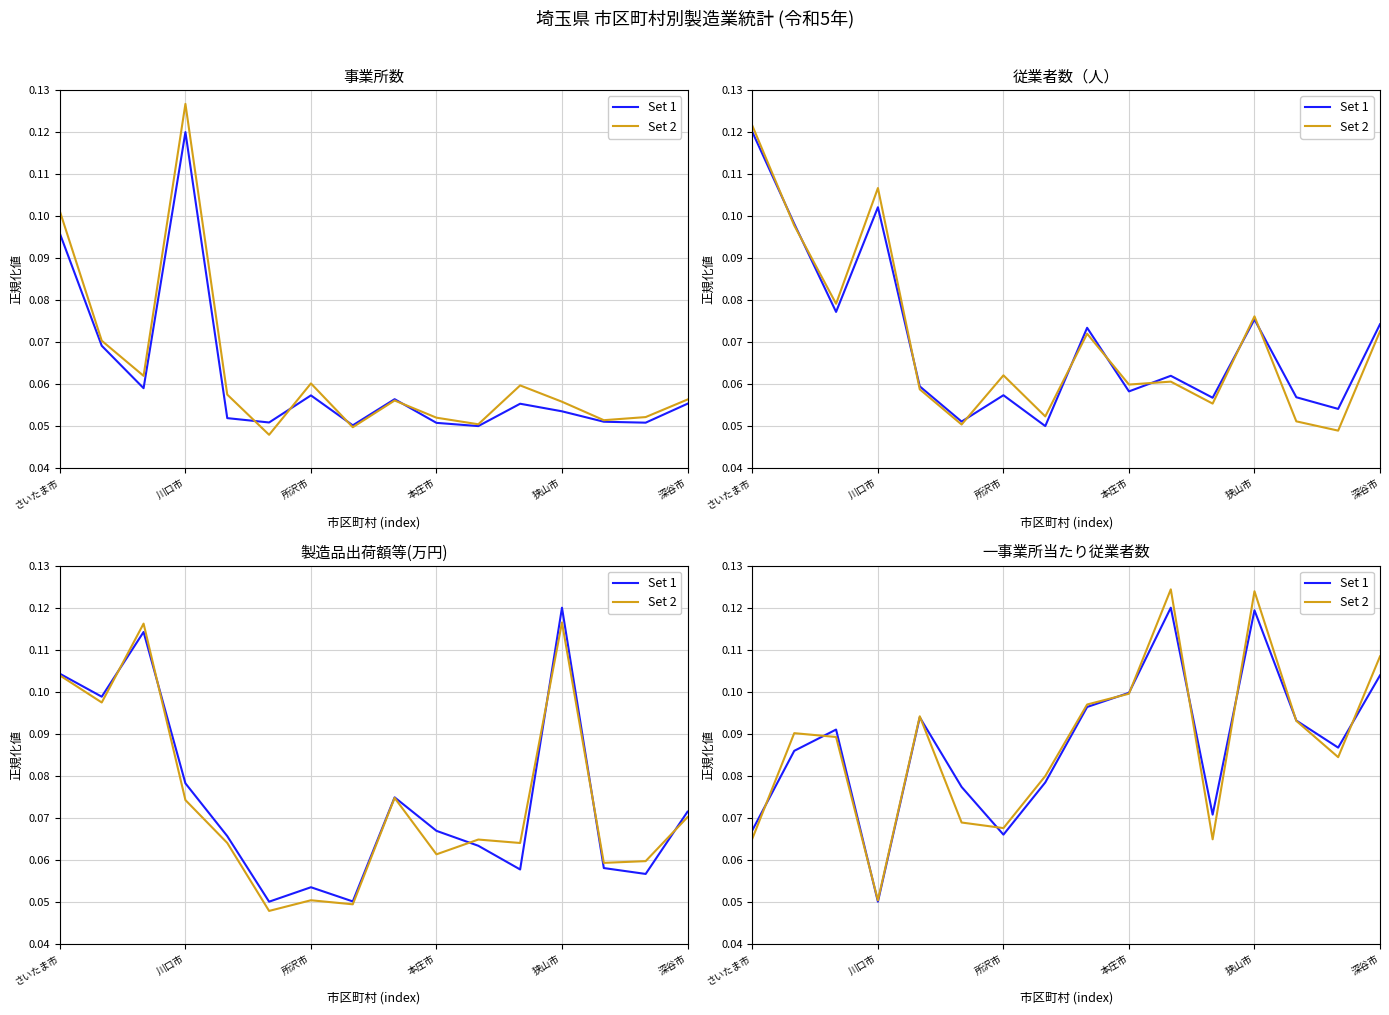

Which series has the largest total across all categories?

Set 2